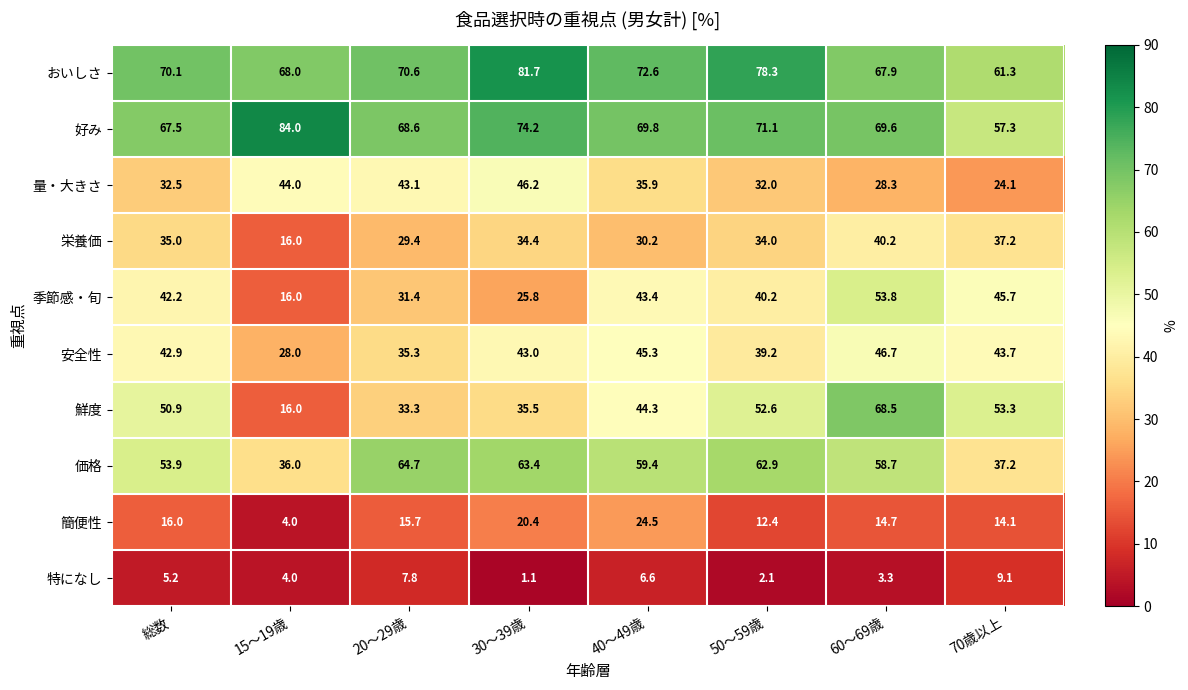

What is the approximate value of 簡便性 at 20～29歳?

15.7